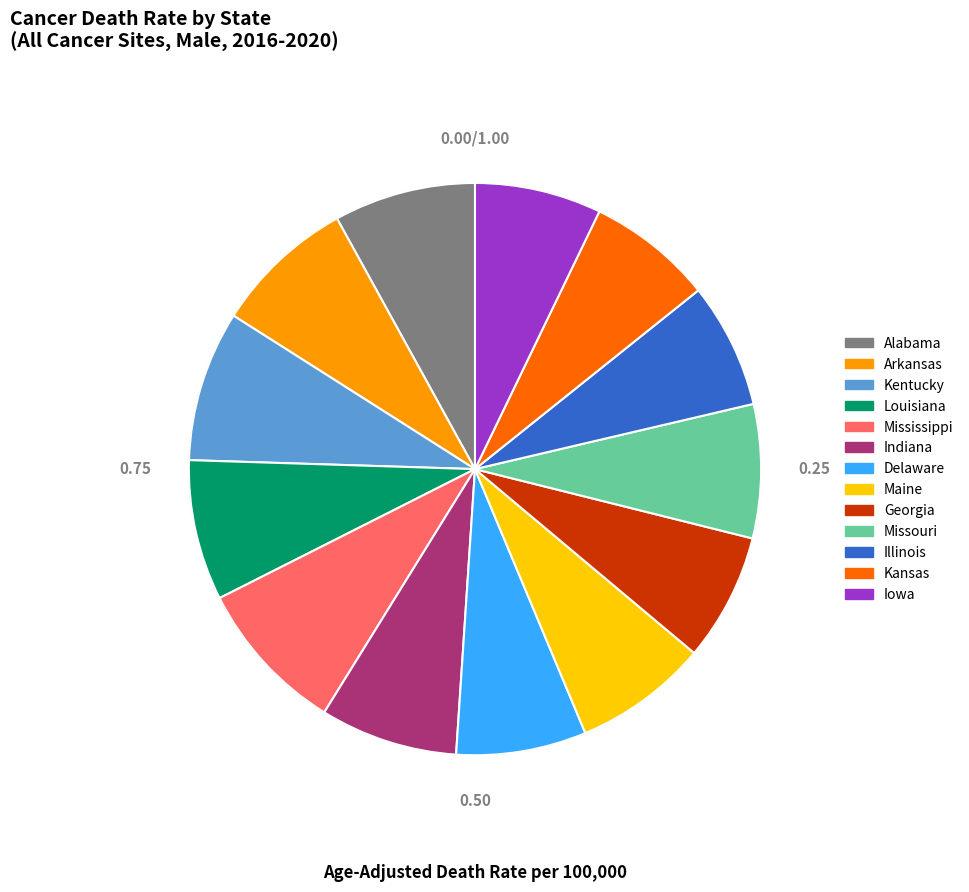

To the nearest percent, what is the difference between the largest and smallest slice percentages?

2%